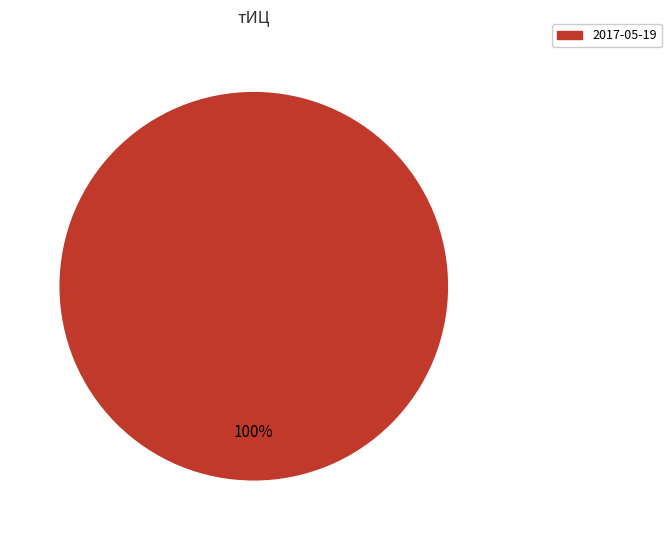

Is there a majority slice in this chart?

Yes